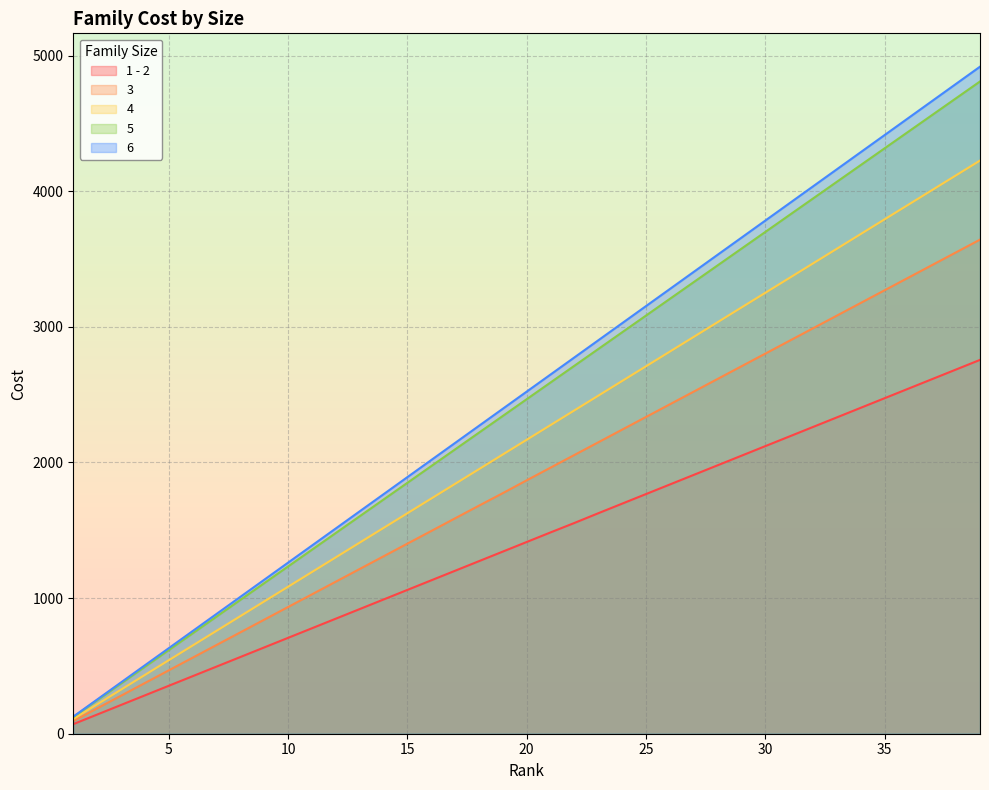

What is the minimum value for 4?

108.4